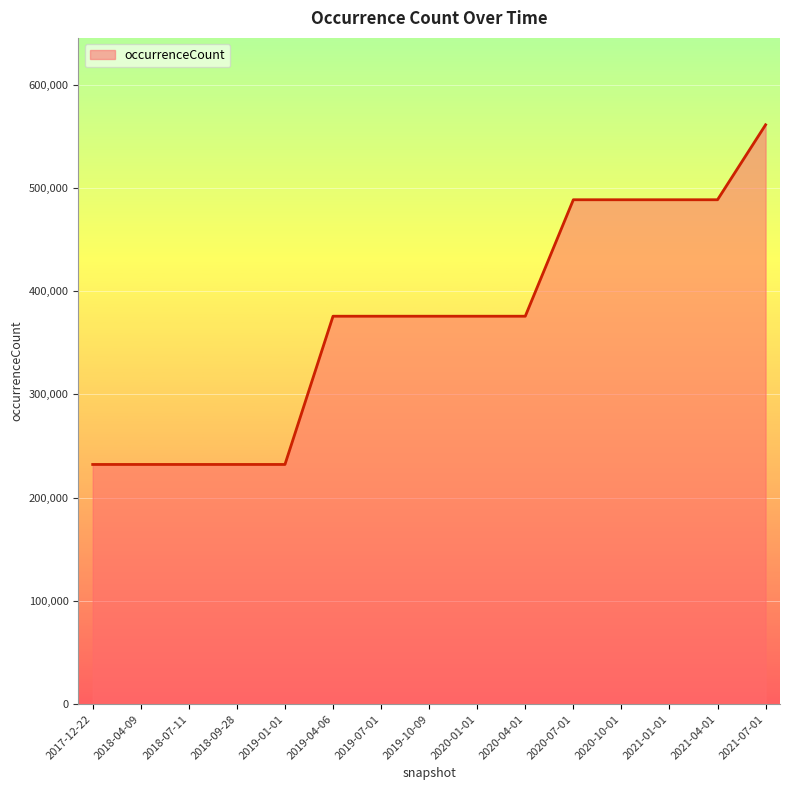

Approximately how many times larger is the value at 2018-09-28 compared to 2019-07-01?

0.6